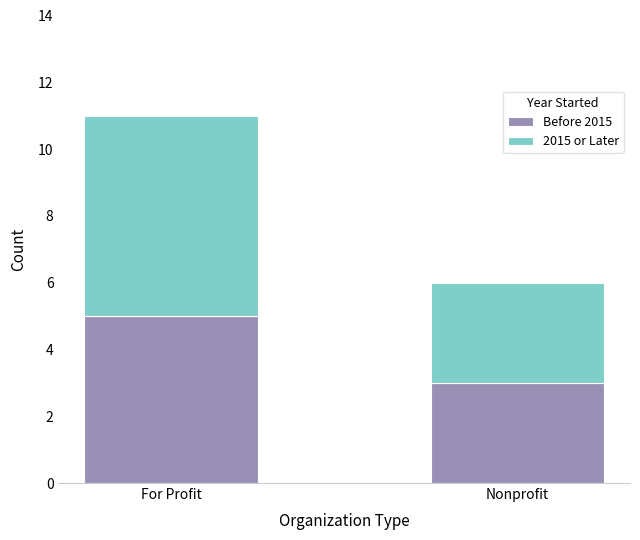

True or false: Before 2015 has a value of 7 at For Profit.

False